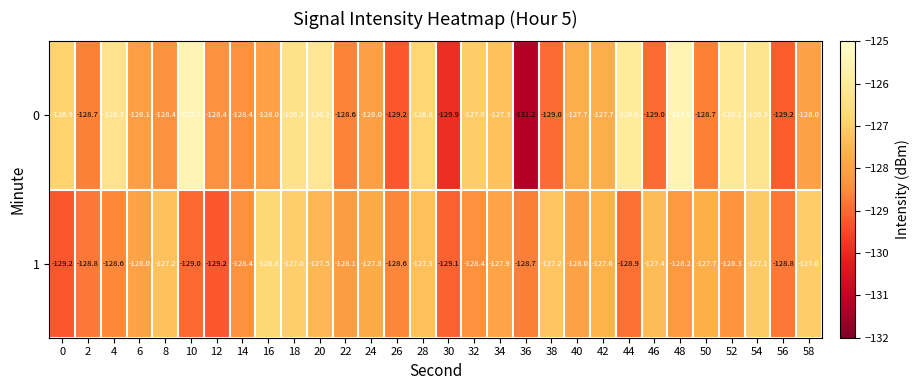

The 0 series shows -128.0 at 58. True or false?

True